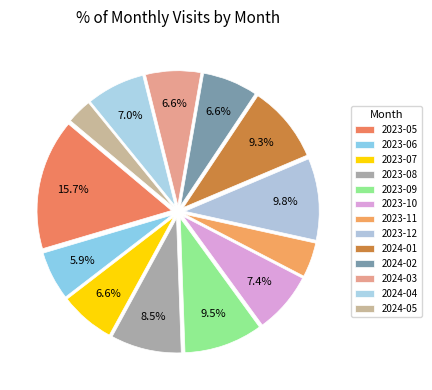

To the nearest percent, what is the difference between the largest and smallest slice percentages?

13%